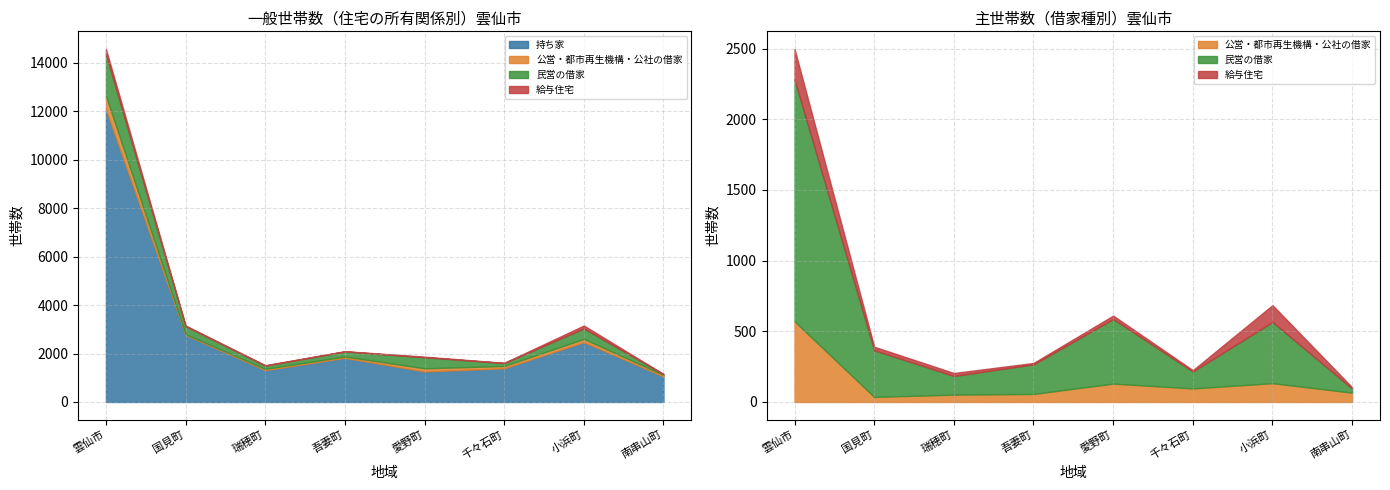

Rank the categories by 持ち家 value from highest to lowest.

雲仙市, 国見町, 小浜町, 吾妻町, 千々石町, 瑞穂町, 愛野町, 南串山町